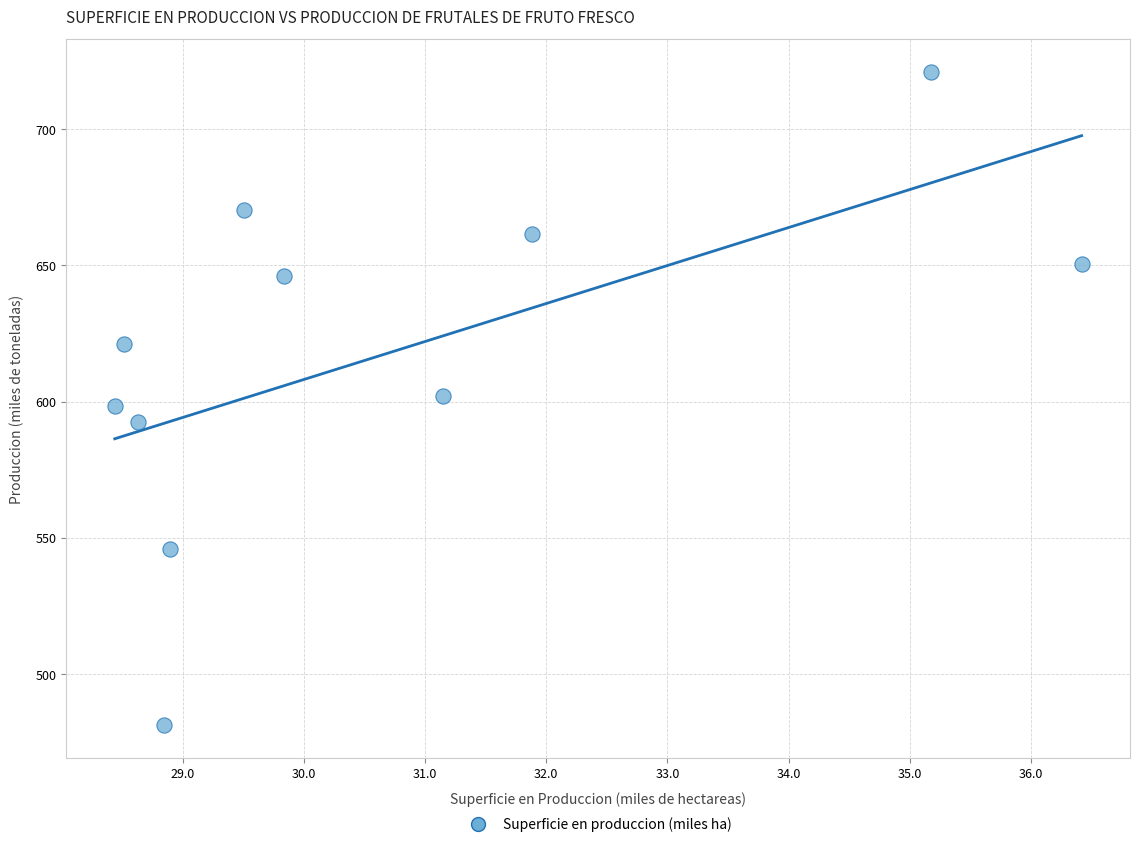

What is the average X value?

30.7